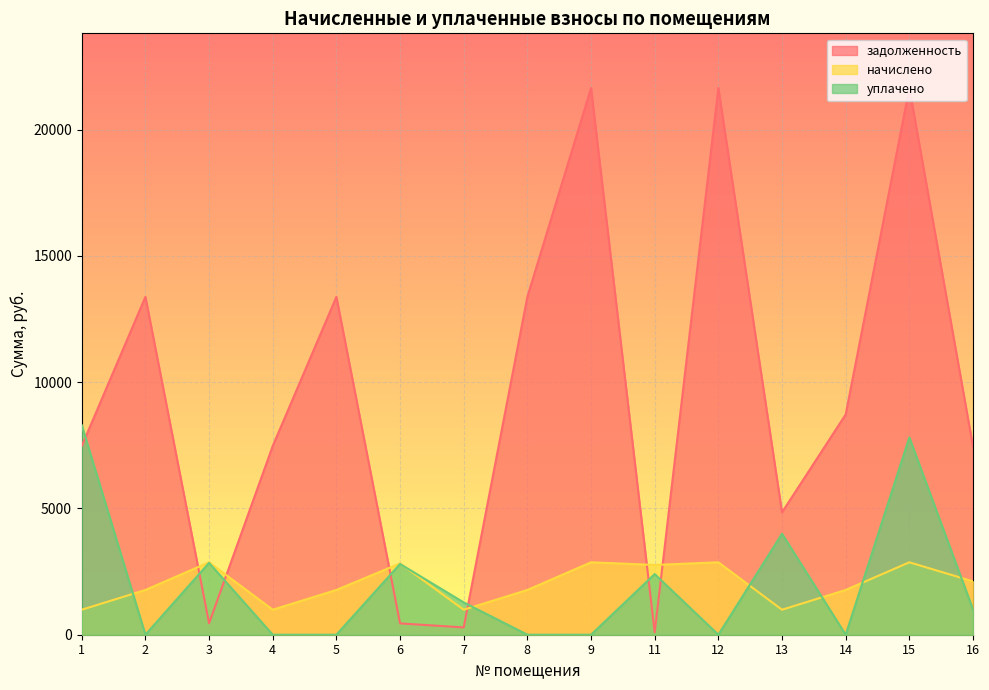

At which category does уплачено reach its first local valley?

2